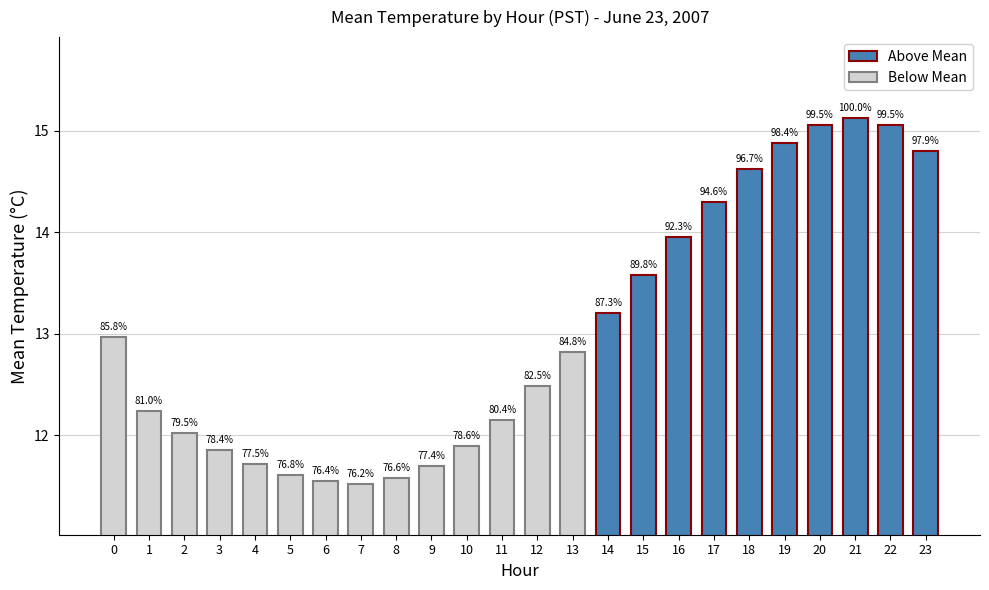

How many bars are there in total?

24